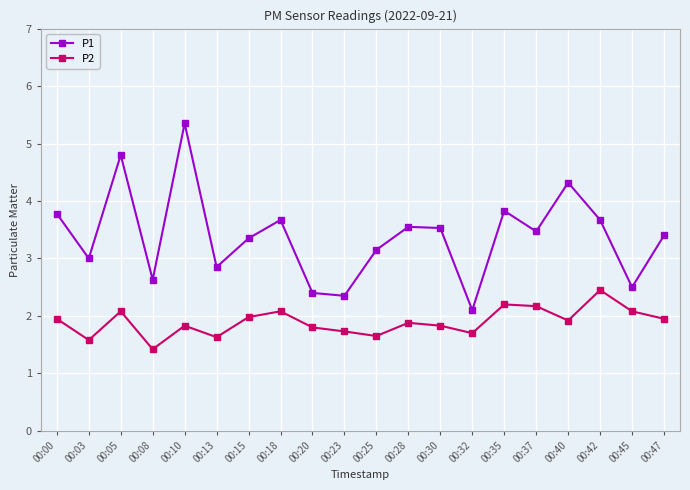

Which label corresponds to the largest value in the chart?

00:10